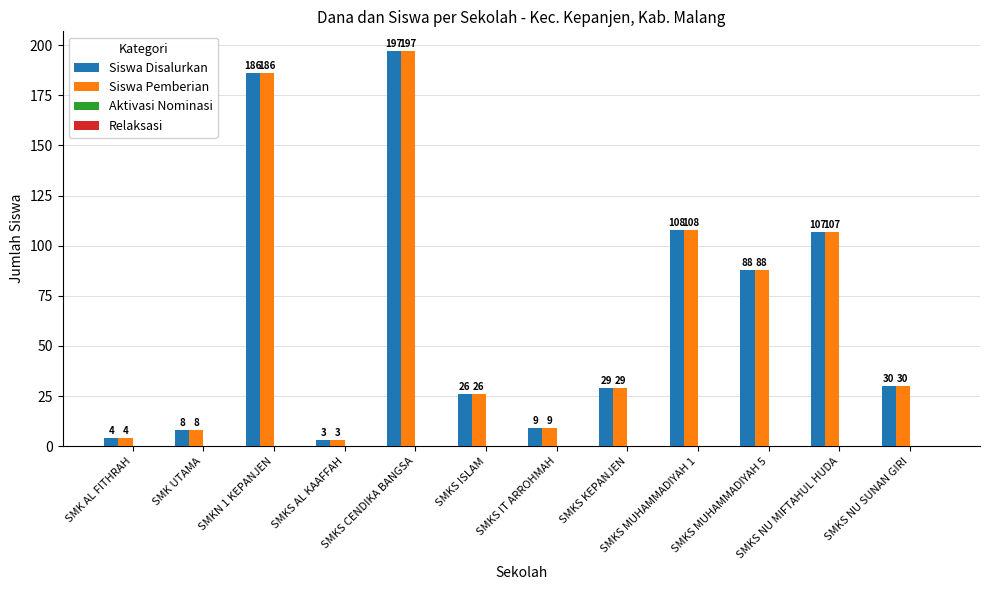

What is the sum of the Siswa Disalurkan values at SMK UTAMA and SMKS ISLAM?

34